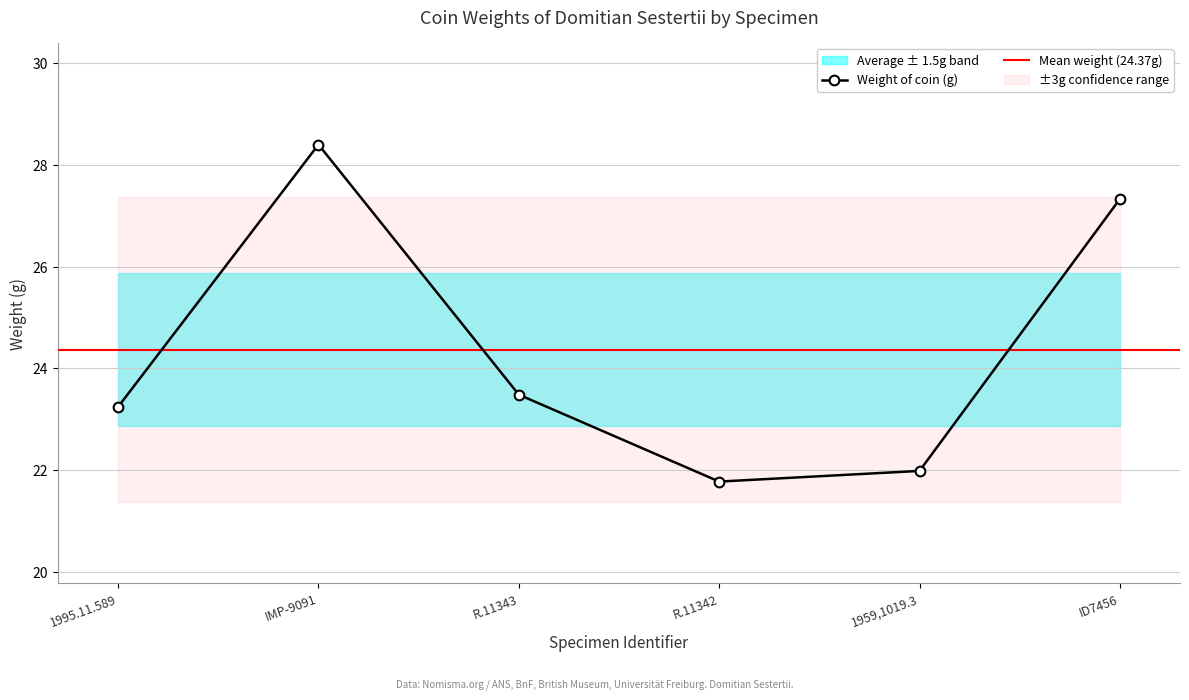

The value at R.11342 is 21.8. True or false?

True